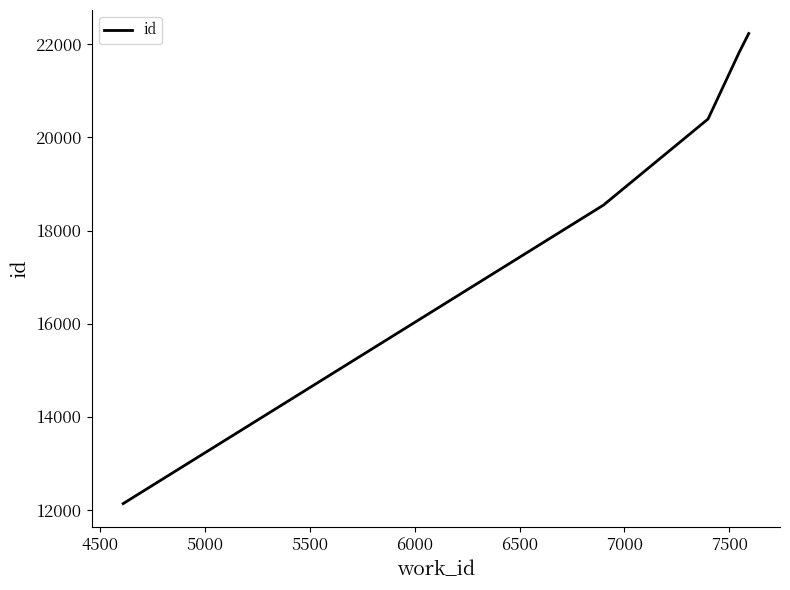

True or false: the data has more than 2 interior local peaks.

False